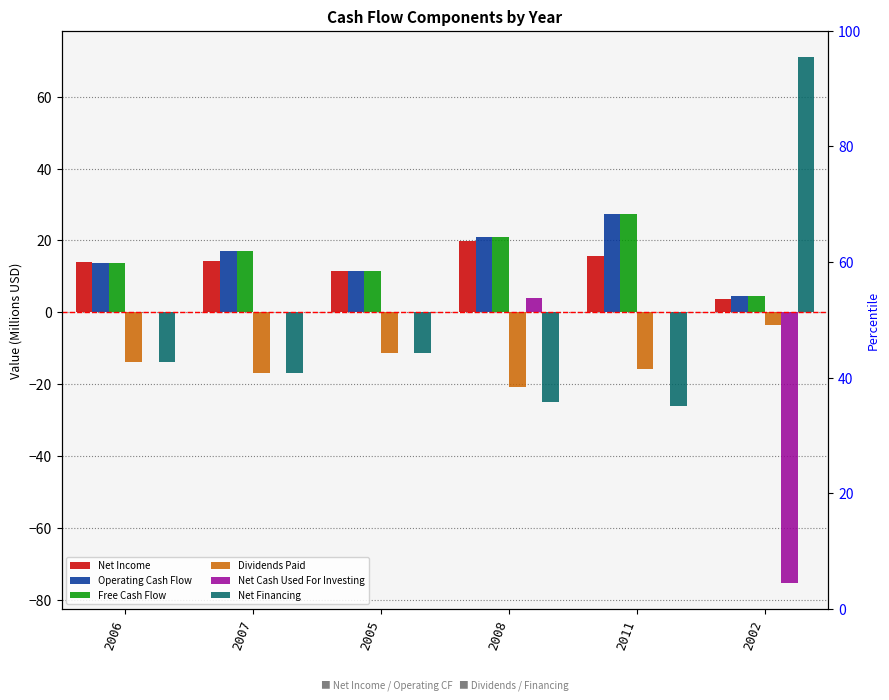

Which series changed the most between 2008 and 2011?

Operating Cash Flow